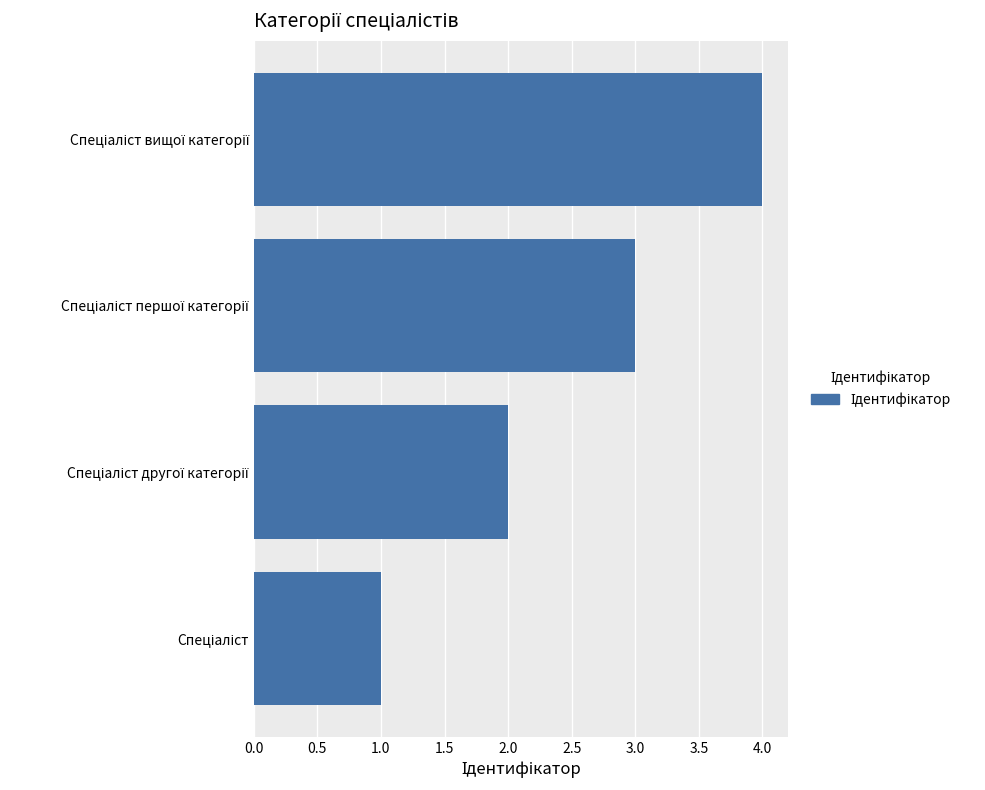

What is the difference between the maximum and minimum values?

3